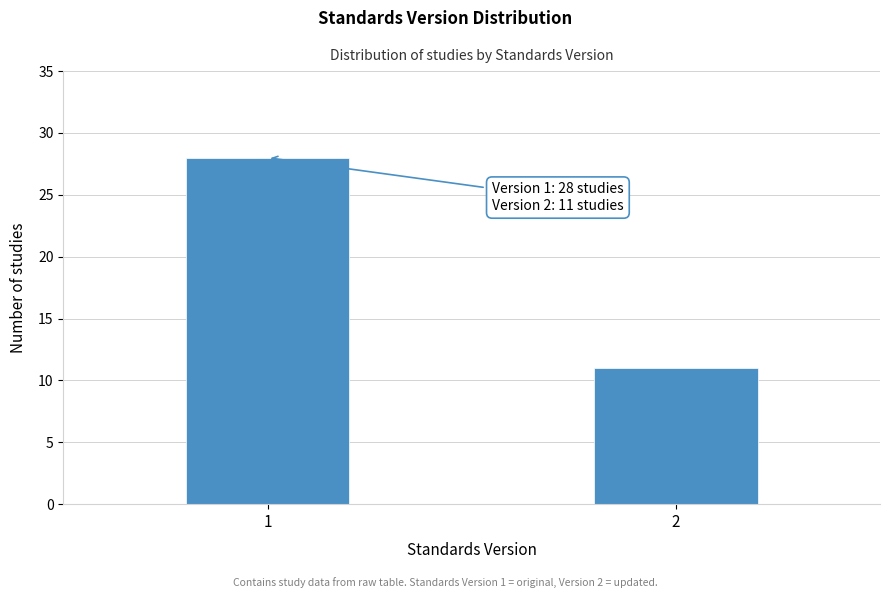

Reading left to right, extract all data points from this chart.

1=28	2=11